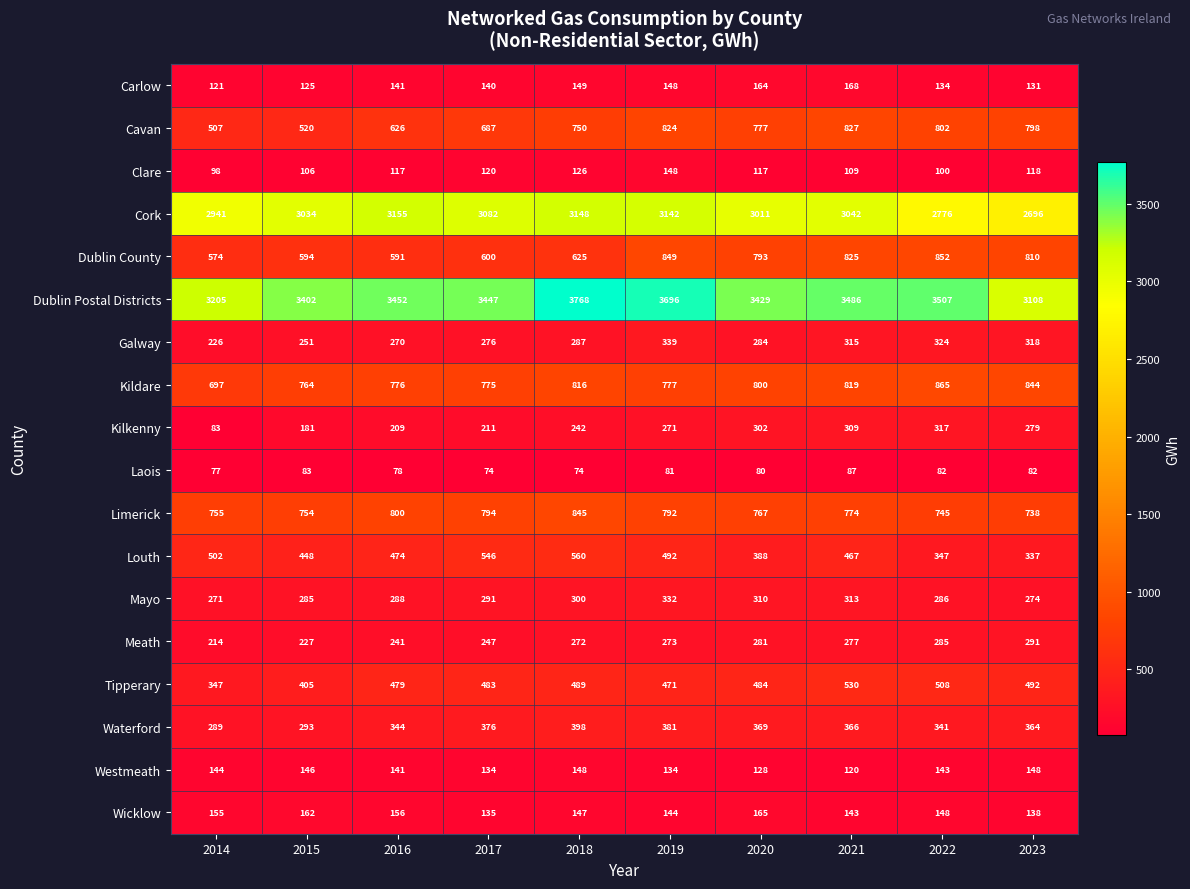

Where is Clare nearest to the value 123?

2017